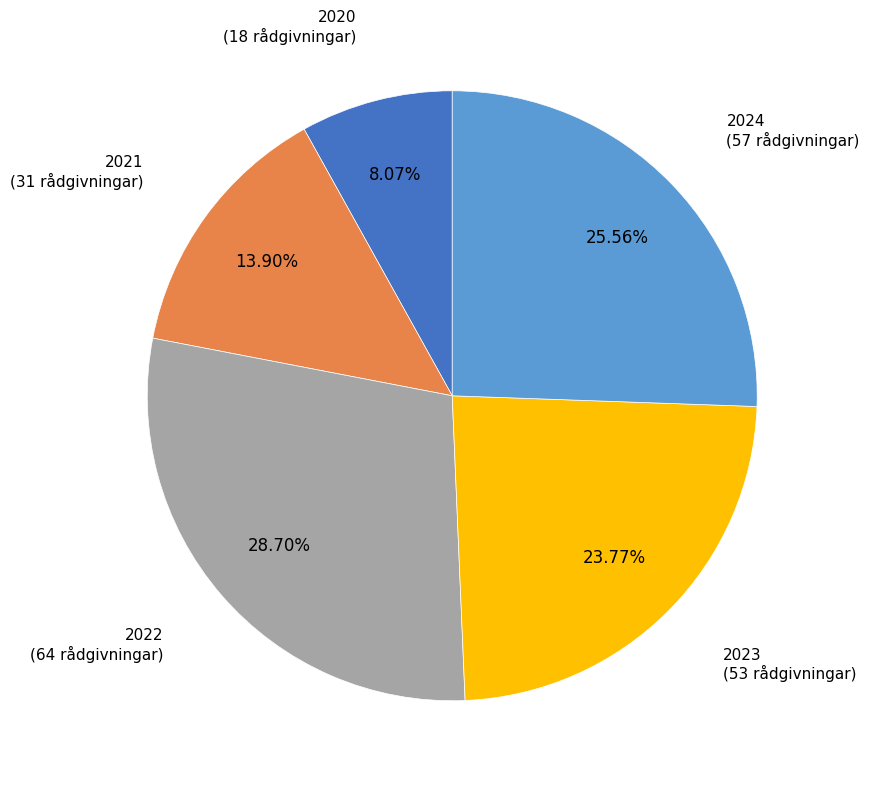

Is 2022 the majority of the pie?

No